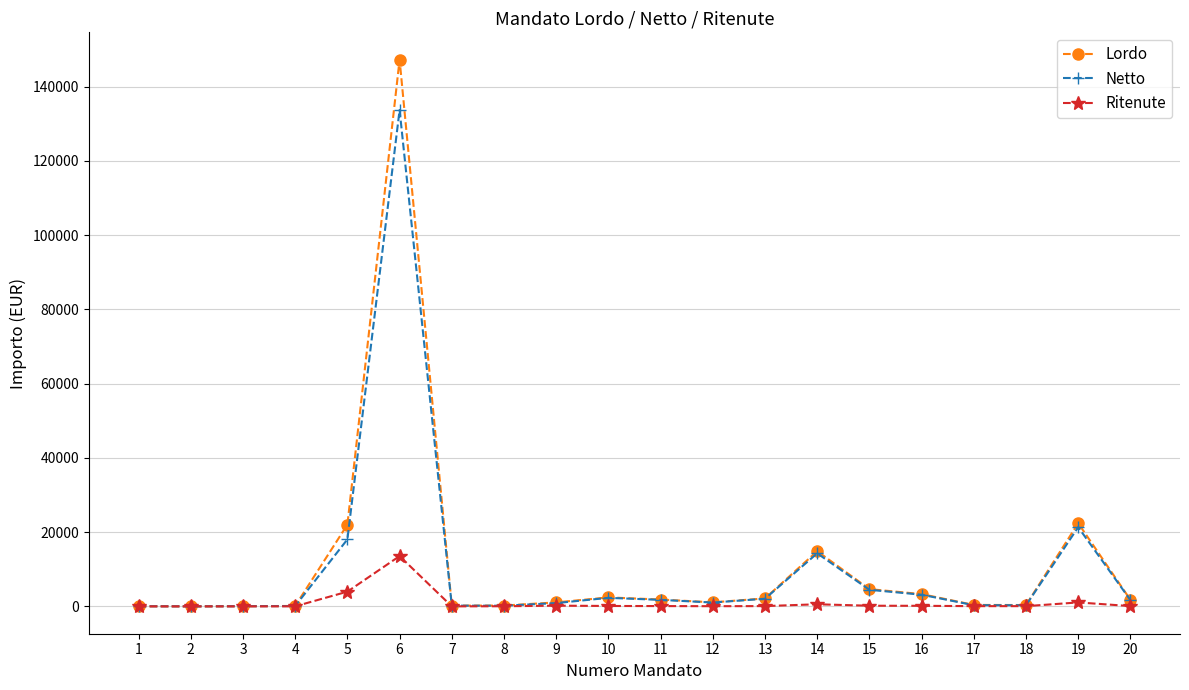

What are all the series names shown in the legend?

Lordo, Netto, Ritenute